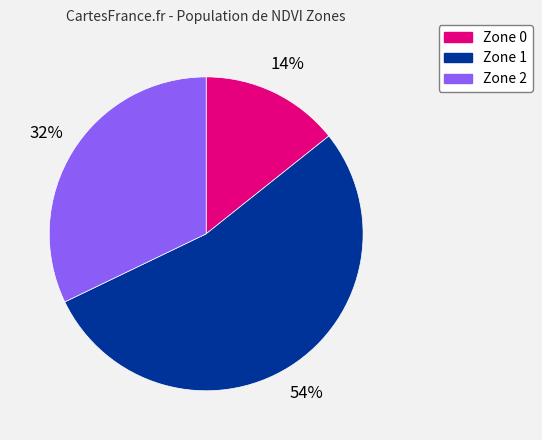

To the nearest percent, what percentage of the pie is Zone 0?

14%